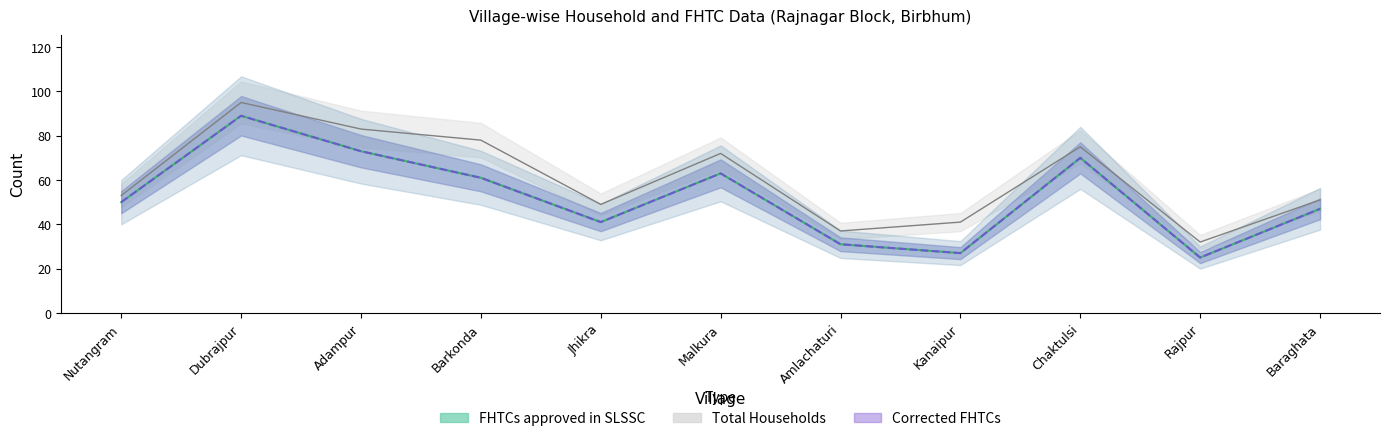

True or false: Total Households has a value of 49 at Jhikra.

True